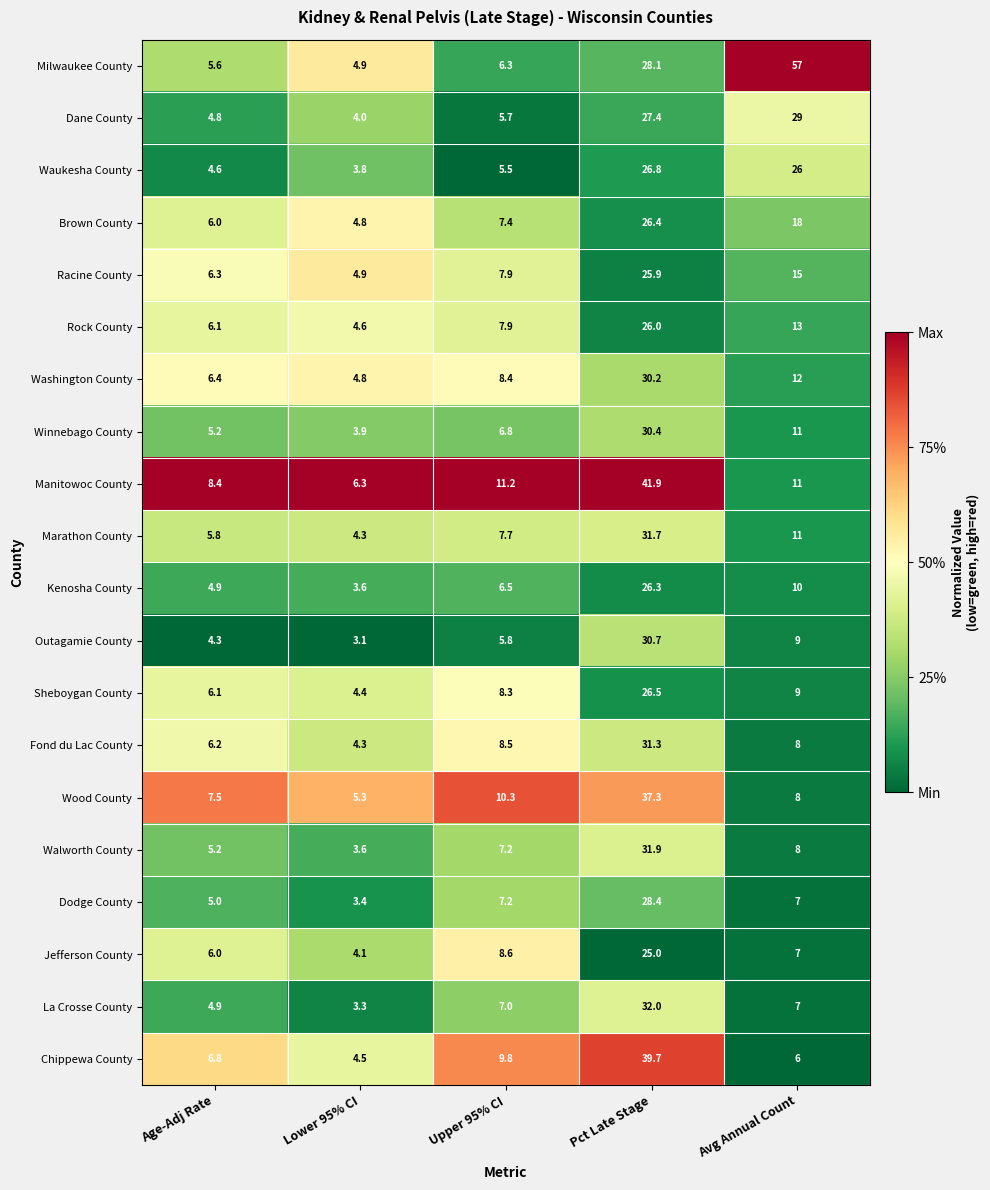

What is the difference between the Fond du Lac County values at Avg Annual Count and Age-Adj Rate?

1.8